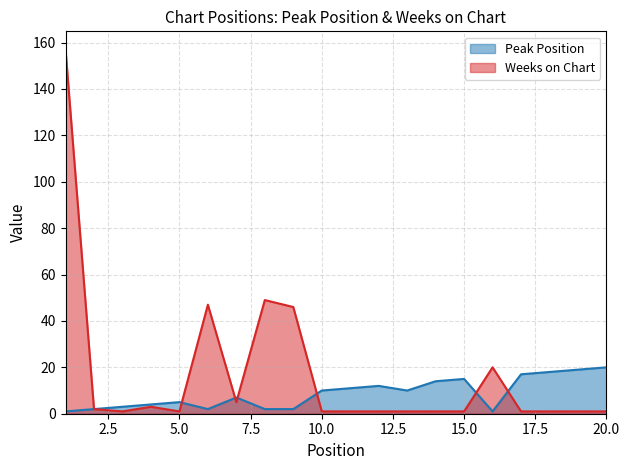

The value of Peak Position at 19 is 7. True or false?

False